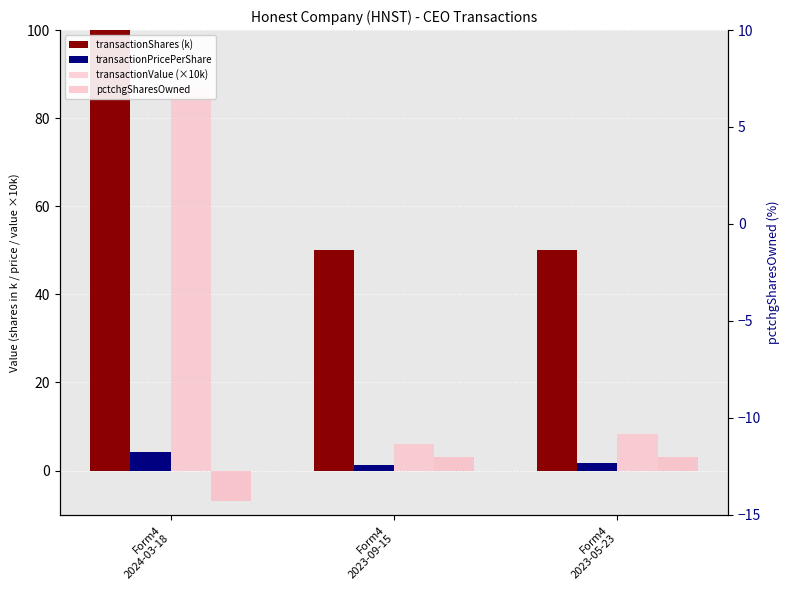

Which series has the widest spread of values?

transactionShares (k)